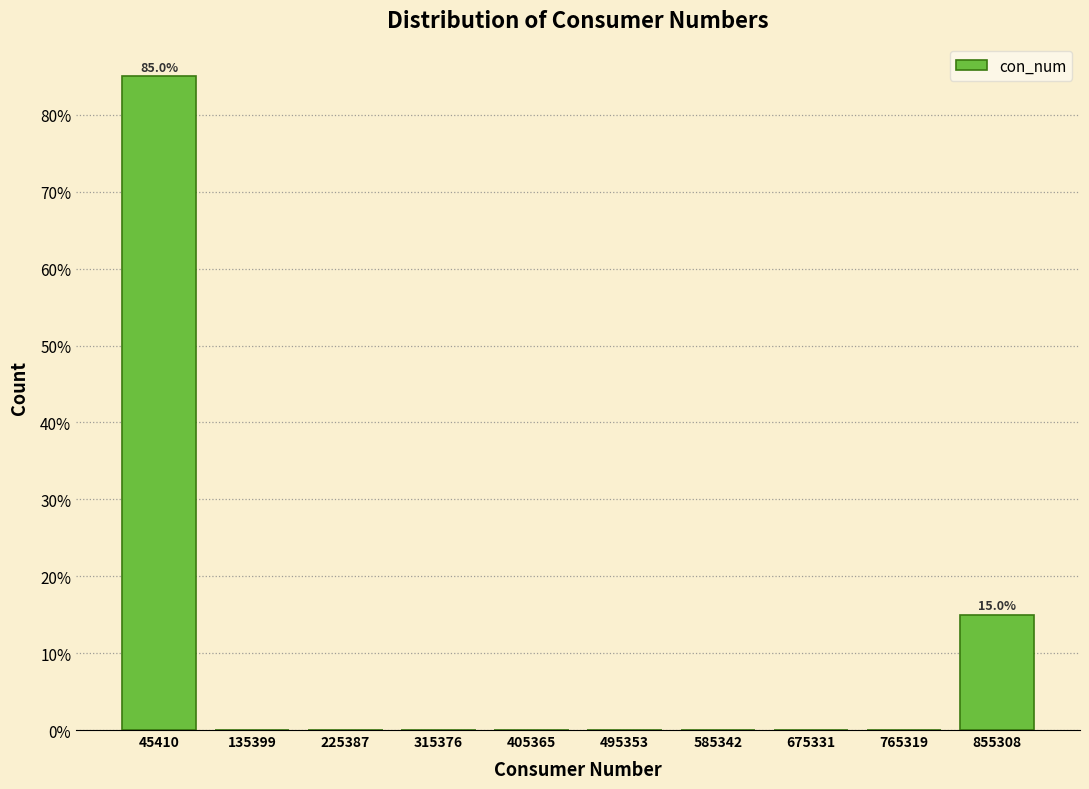

Which range on the x-axis has the tallest bar?

0 to 90000